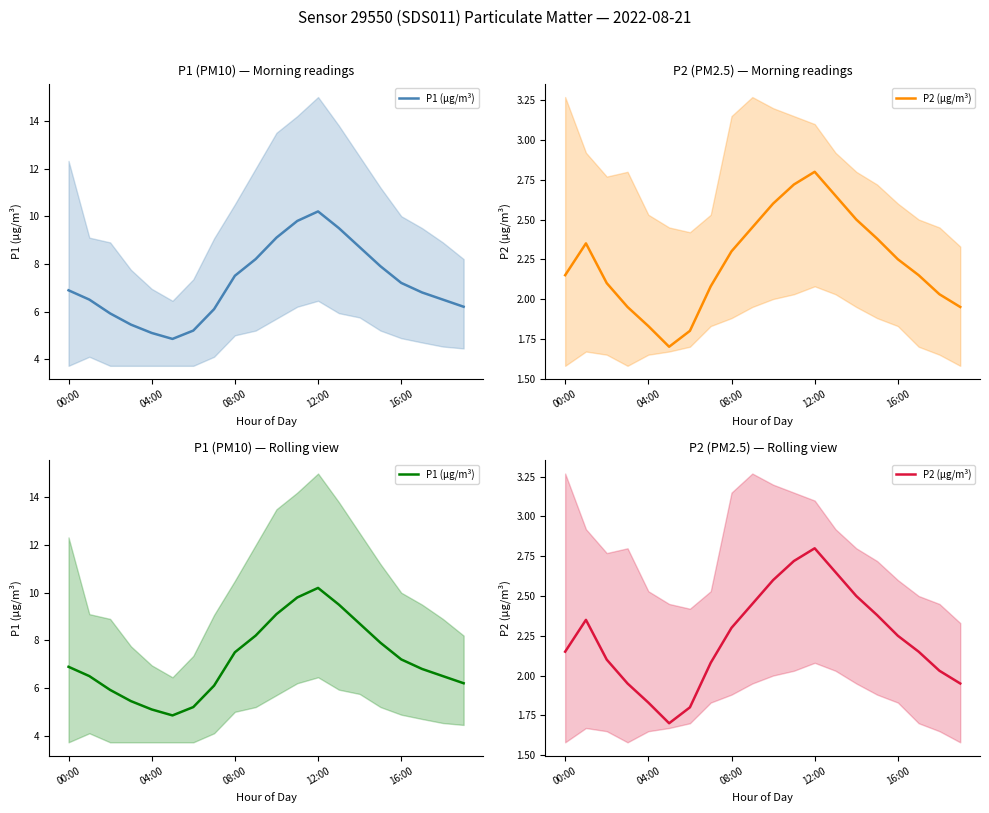

Is this an area chart (filled region under the line)?

No